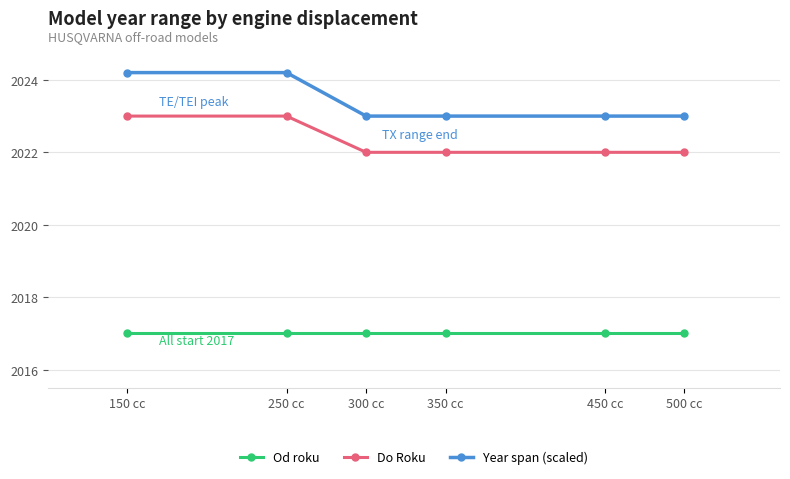

What is the minimum value shown in the chart?

2017.0